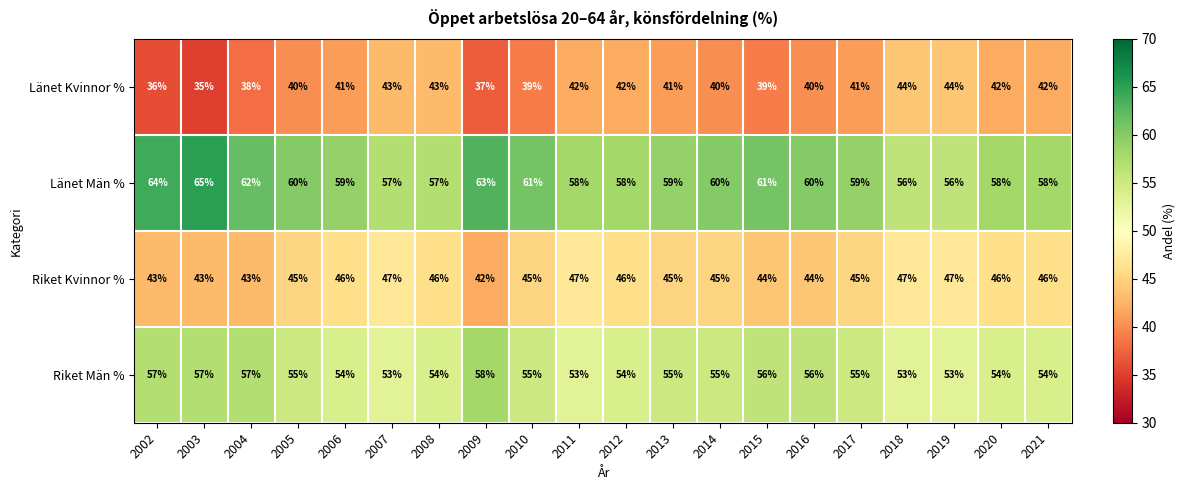

What is the difference between the maximum and minimum values in the Riket Kvinnor % series?

5